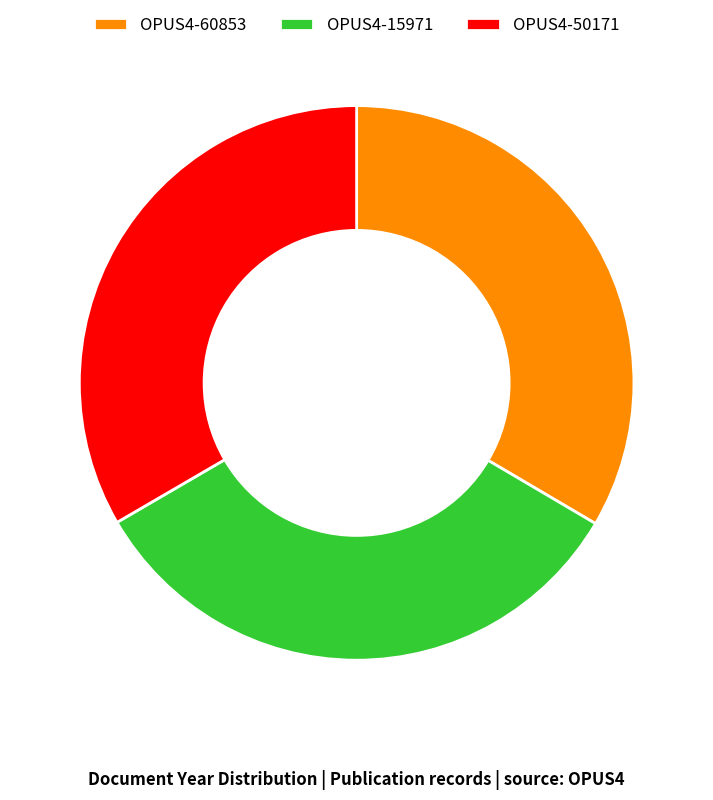

Is the sum of OPUS4-15971 and OPUS4-60853 greater than half?

Yes